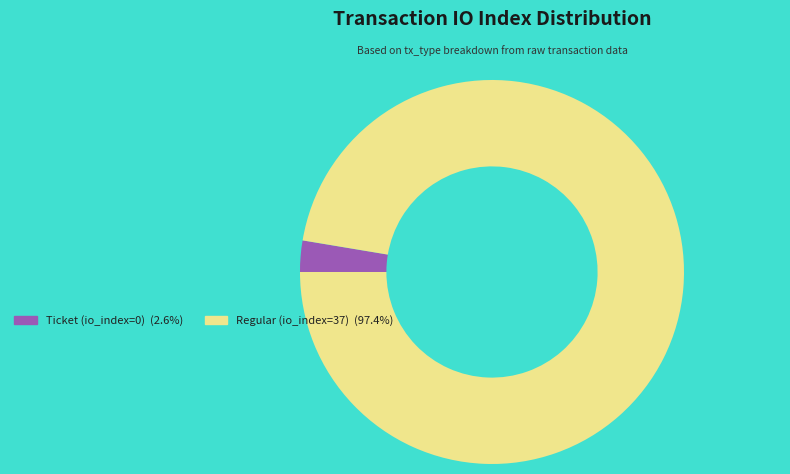

Is the sum of Ticket (io_index=0) and Regular (io_index=37) greater than half?

Yes